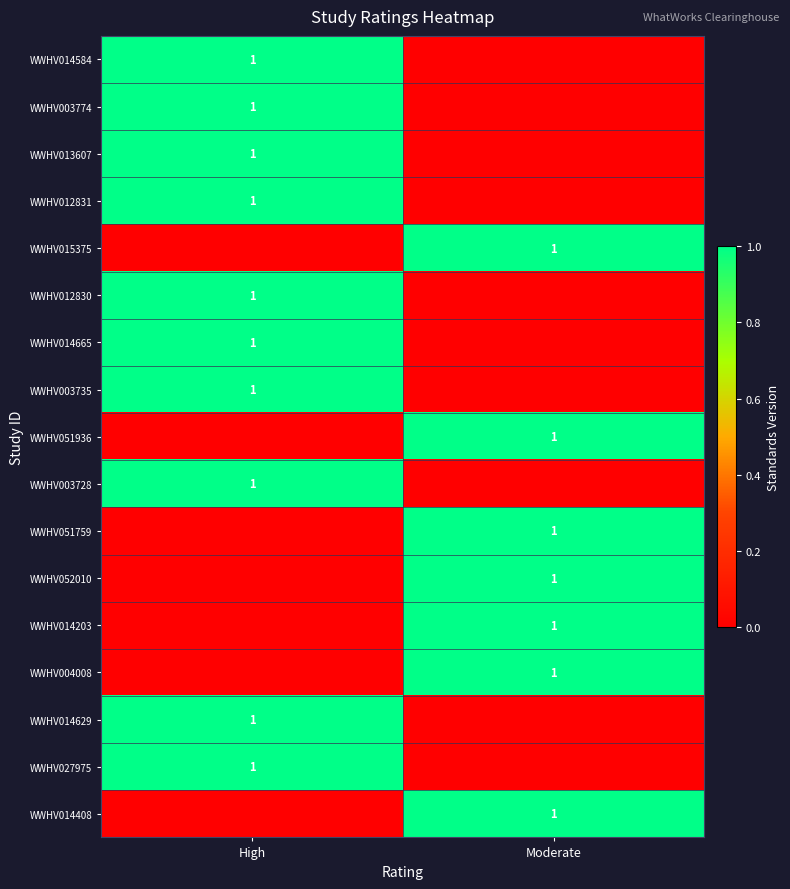

The WWHV014203 series shows 0 at Moderate. True or false?

False